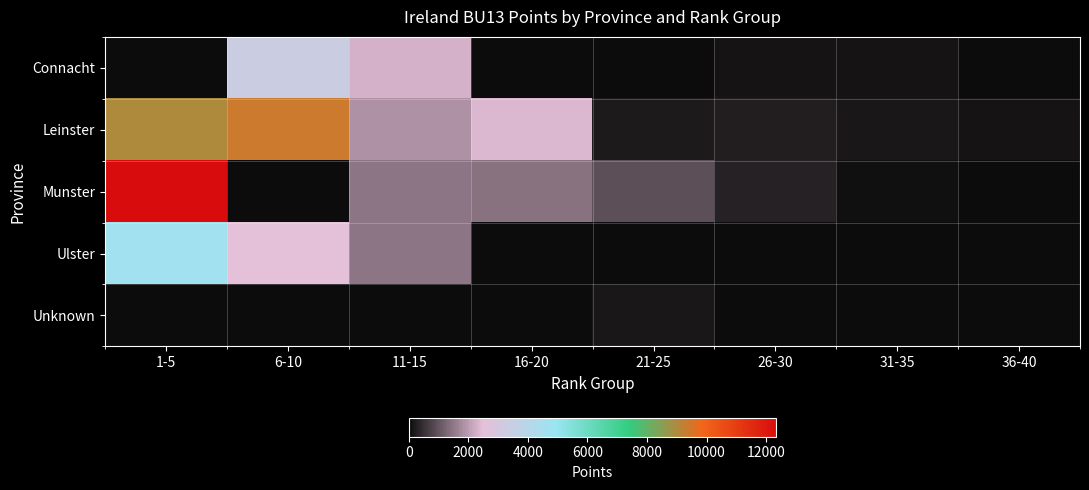

Reading right to left, what are all the values shown in this chart?

Connacht: 36-40=0	31-35=140	26-30=100	21-25=0	16-20=0	11-15=2280	6-10=3375	1-5=0
Leinster: 36-40=130	31-35=160	26-30=280	21-25=240	16-20=2393	11-15=1860	6-10=9375	1-5=9000
Munster: 36-40=45	31-35=75	26-30=300	21-25=925	16-20=1400	11-15=1450	6-10=0	1-5=12350
Ulster: 36-40=0	31-35=0	26-30=0	21-25=0	16-20=0	11-15=1475	6-10=2520	1-5=4650
Unknown: 36-40=0	31-35=0	26-30=0	21-25=190	16-20=0	11-15=0	6-10=0	1-5=0